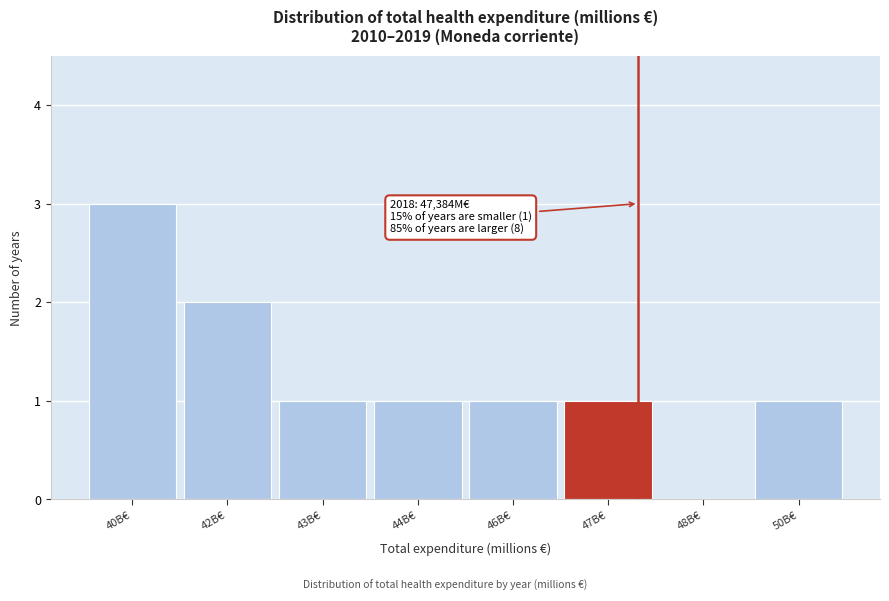

Reading left to right, transcribe all the data shown in this chart.

40B€=3	42B€=2	43B€=1	44B€=1	46B€=1	47B€=1	48B€=0	50B€=1